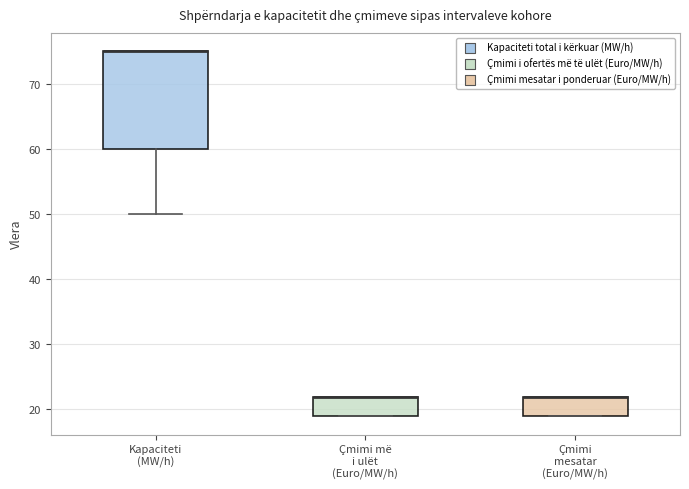

Reading left to right, read every box against the y-axis: the position of its median line, the range the box covers, and the ends of its whiskers. The values are not printed on the chart, so give them approximately, as read against the axis.

Kapaciteti (MW/h): median 75 (drawn on the box's upper edge), box 60 to 75, whiskers 50 to 75
Çmimi më i ulët (Euro/MW/h): median 22 (drawn on the box's upper edge), box 19 to 22, whiskers 19 to 22
Çmimi mesatar (Euro/MW/h): median 22 (drawn on the box's upper edge), box 19 to 22, whiskers 19 to 22